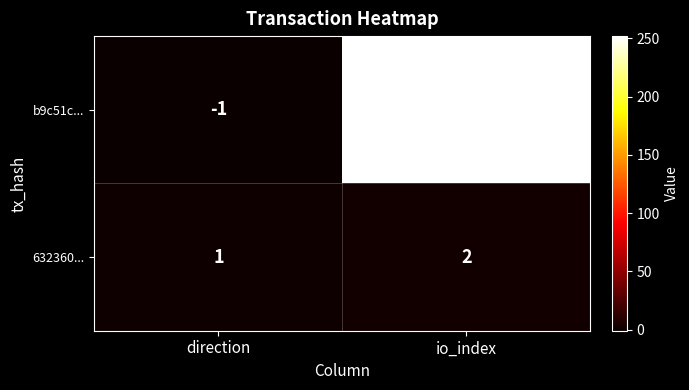

The b9c51c... series shows 252 at io_index. True or false?

True